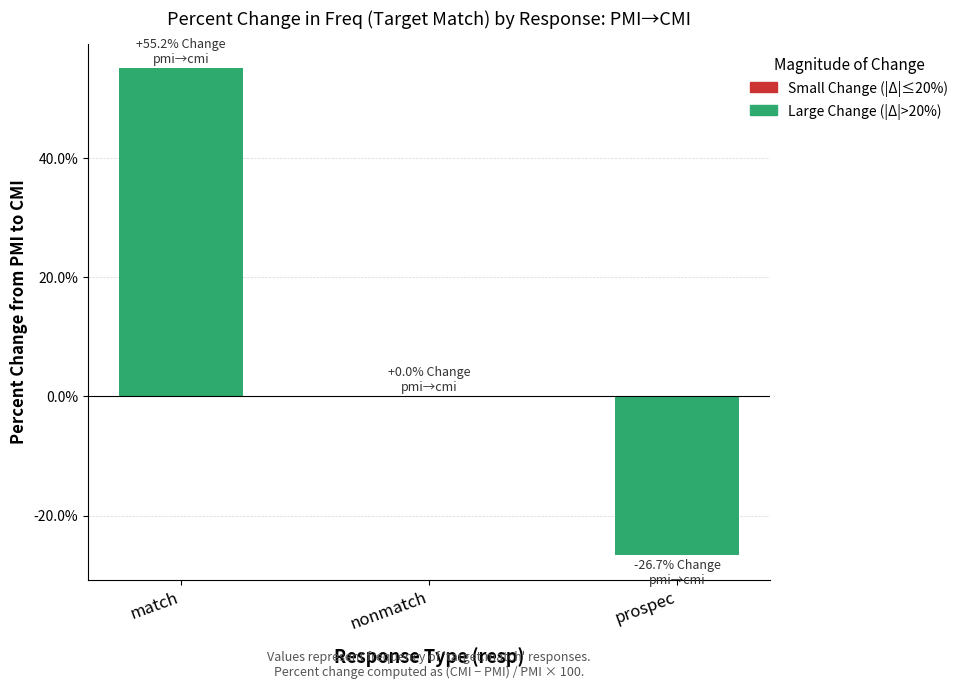

Which has a higher value, match or nonmatch?

match